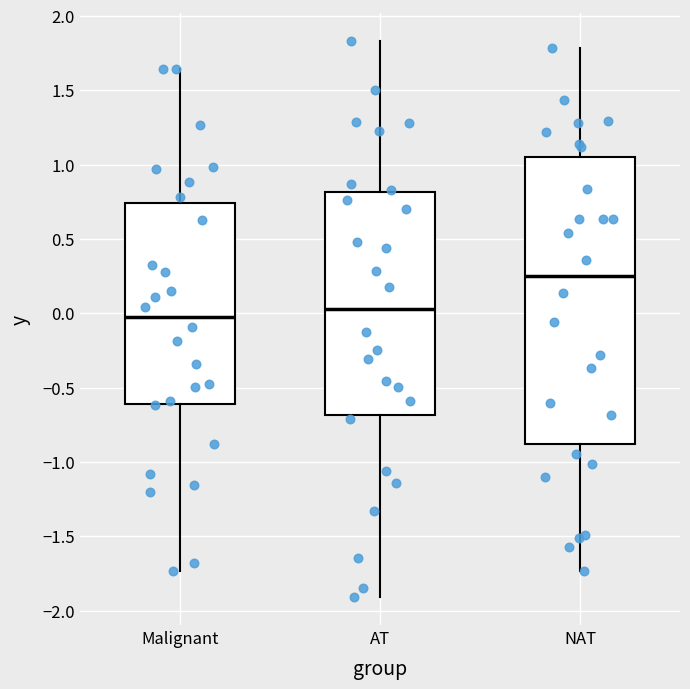

Reading left to right, read every box against the y-axis: the position of its median line, the range the box covers, and the ends of its whiskers. The values are not printed on the chart, so give them approximately, as read against the axis.

Malignant: median -0.05, box -0.60 to 0.75, whiskers -1.75 to 1.65
AT: median 0.05, box -0.70 to 0.80, whiskers -1.90 to 1.85
NAT: median 0.25, box -0.90 to 1.05, whiskers -1.75 to 1.80